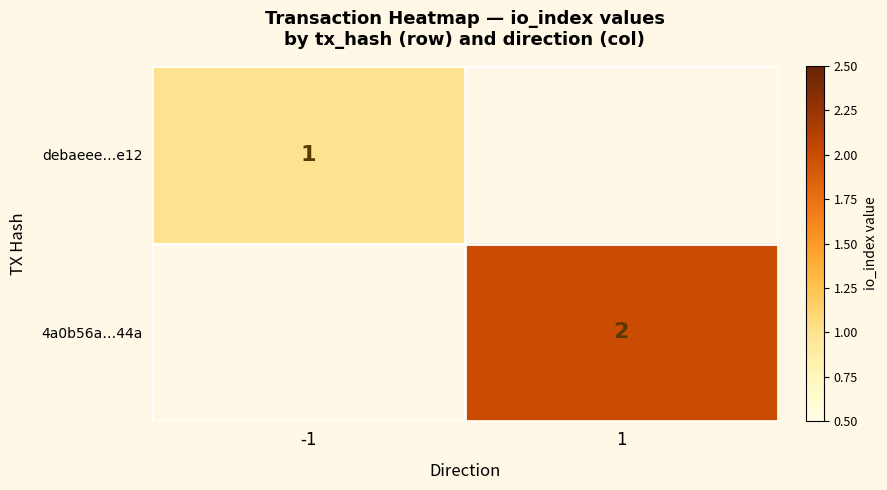

Is the value of debaeee…e12 at -1 greater than the value of 4a0b56a…44a at 1?

No